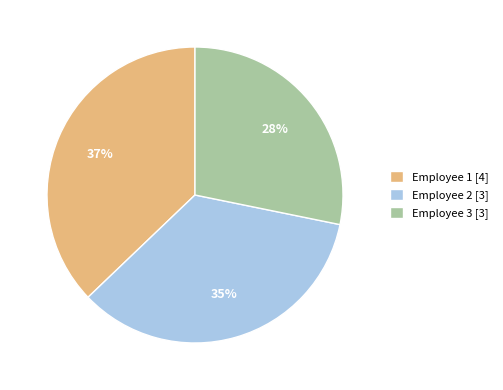

Is it true that Employee 1 is 37% of the pie?

True